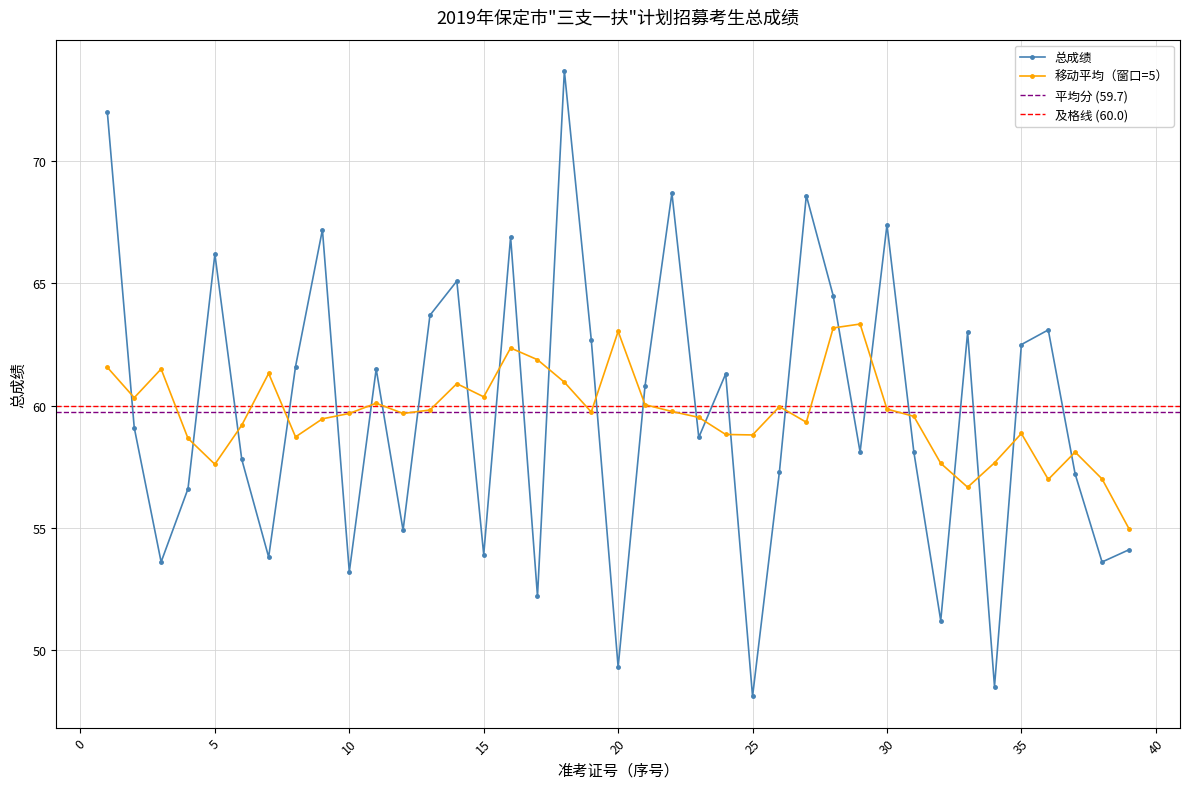

What is the value of the 17th point from the left?

52.2